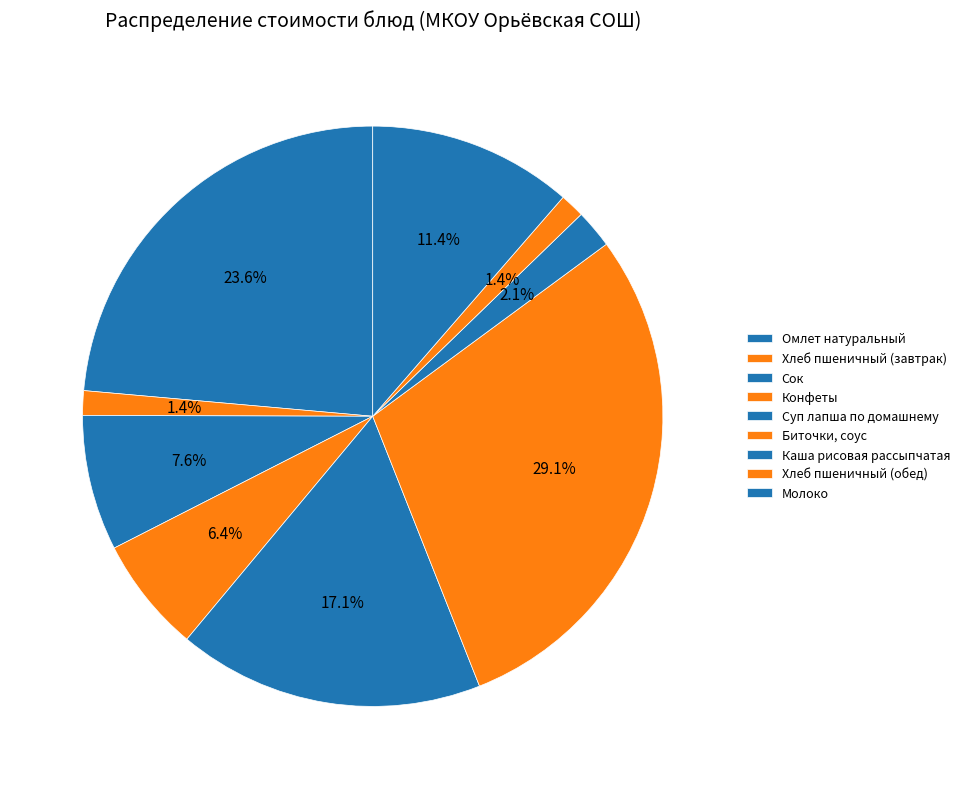

Does Биточки, соус represent more than half of the total?

No